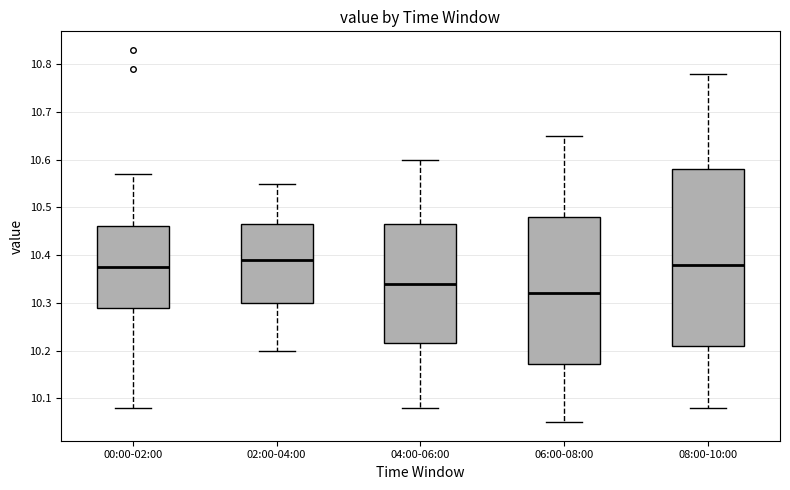

Reading left to right, read every box against the y-axis: the position of its median line, the range the box covers, and the ends of its whiskers. The values are not printed on the chart, so give them approximately, as read against the axis.

00:00-02:00: median 10.38, box 10.29 to 10.46, whiskers 10.08 to 10.57
02:00-04:00: median 10.39, box 10.30 to 10.47, whiskers 10.20 to 10.55
04:00-06:00: median 10.34, box 10.22 to 10.47, whiskers 10.08 to 10.60
06:00-08:00: median 10.32, box 10.17 to 10.48, whiskers 10.05 to 10.65
08:00-10:00: median 10.38, box 10.21 to 10.58, whiskers 10.08 to 10.78